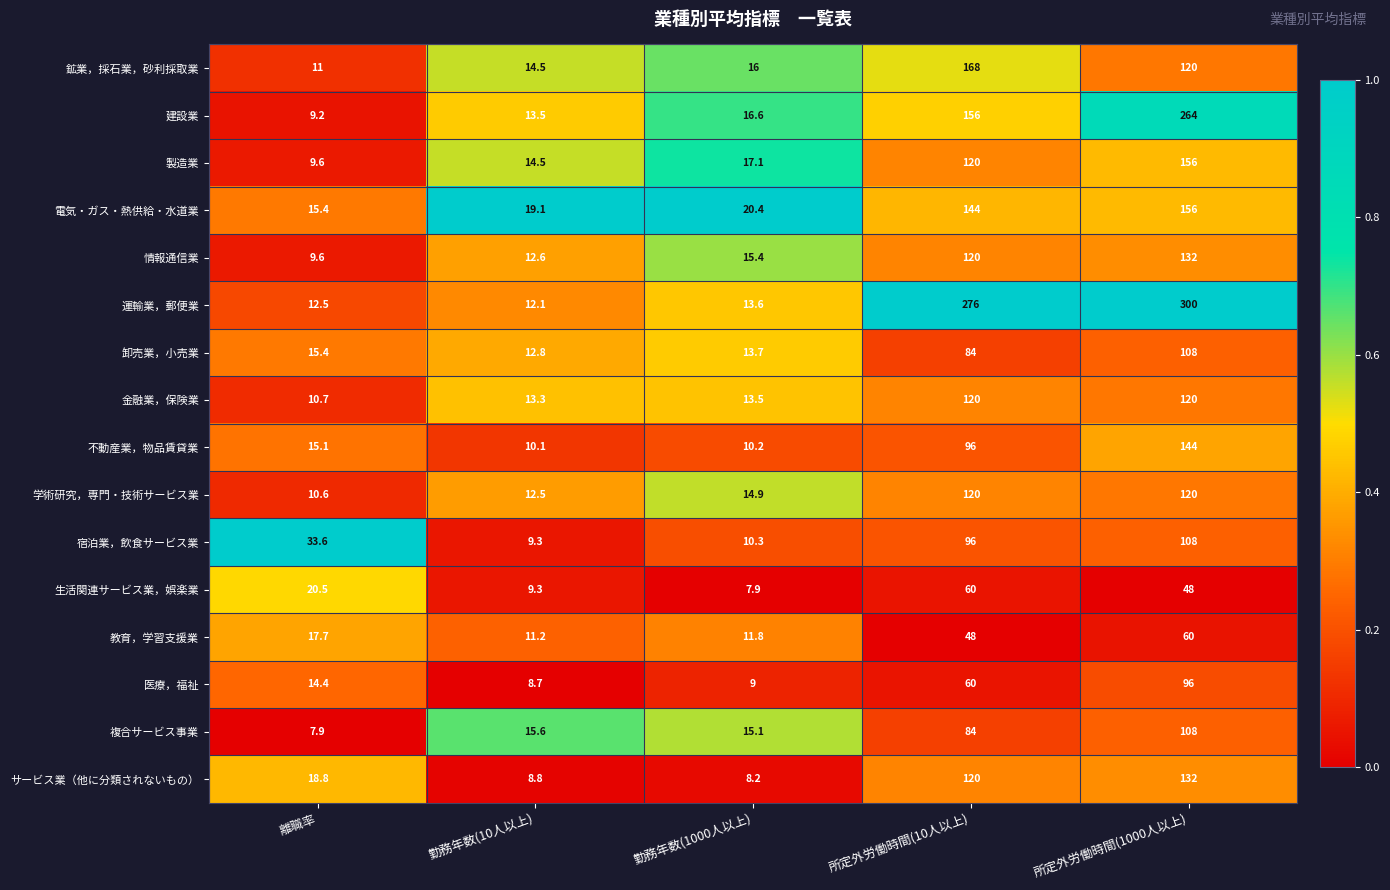

What is the sum of all 鉱業，採石業，砂利採取業 values?

329.5